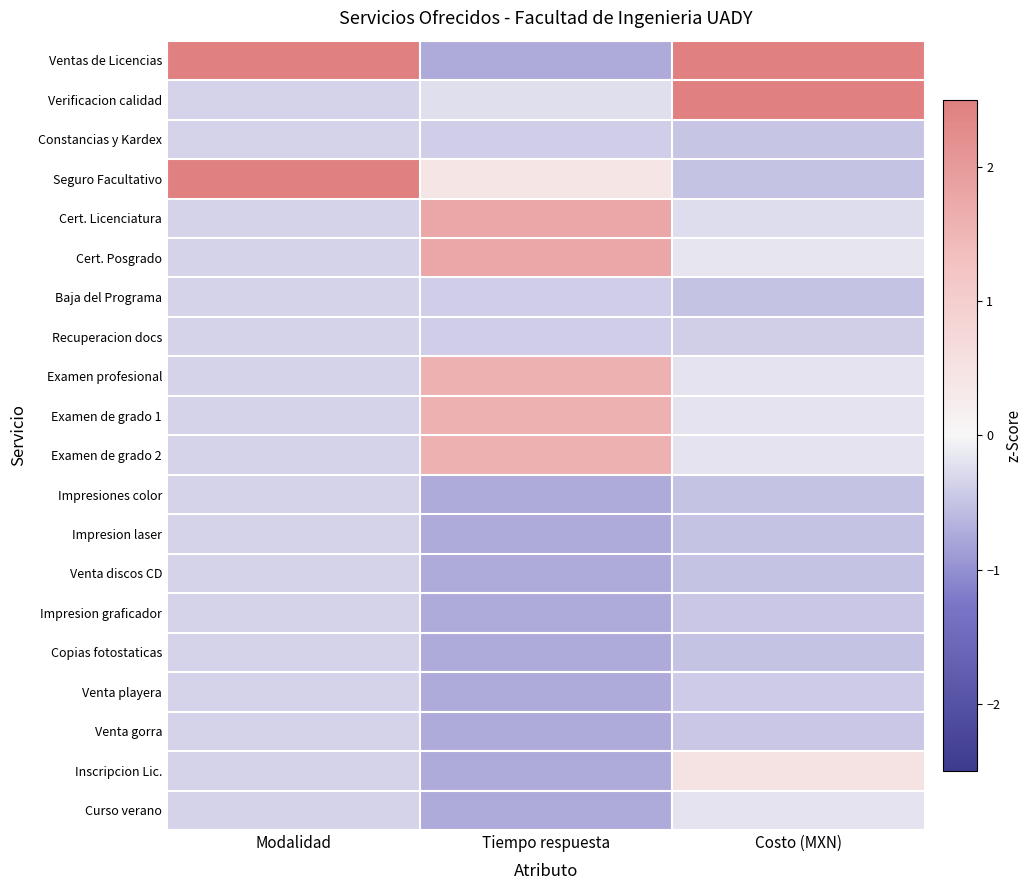

Which category has the lowest value across all series?

Tiempo respuesta